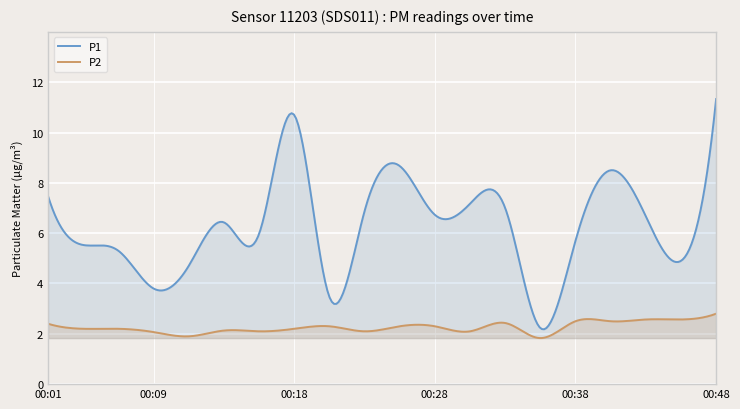

True or false: P2 has a value of 1.1 at 00:26.

False